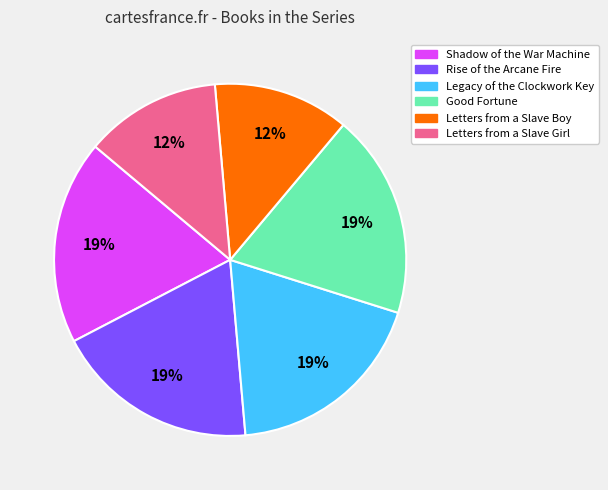

To the nearest percent, what is the average slice percentage?

17%